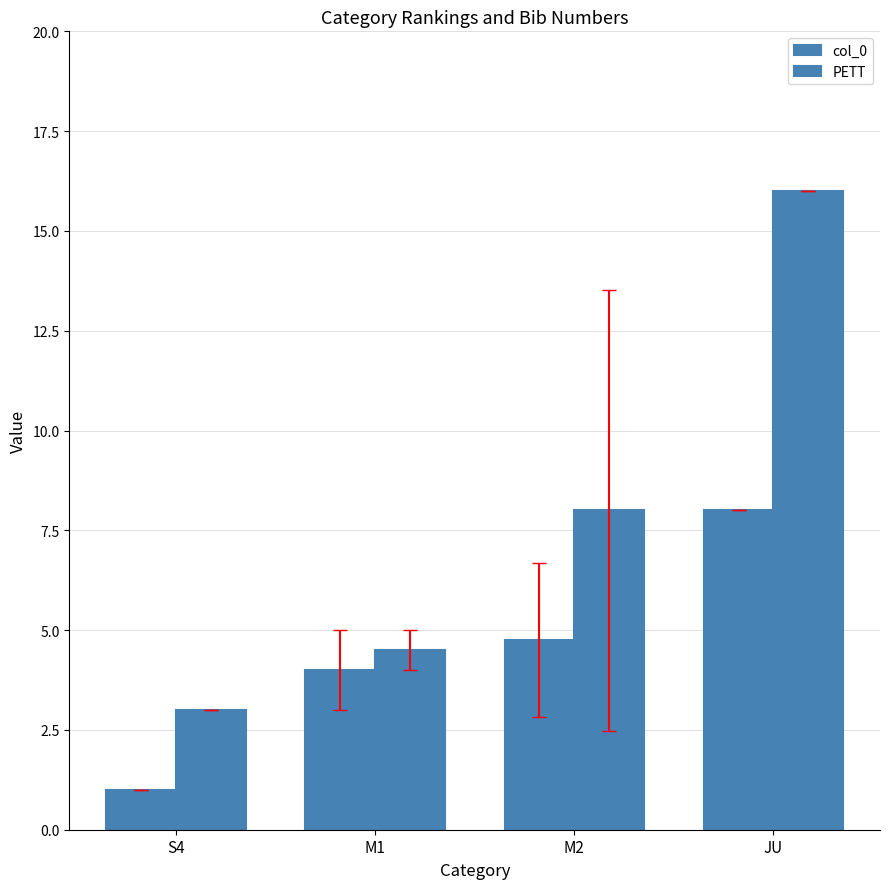

What value does the PETT series have at M2?

8.0